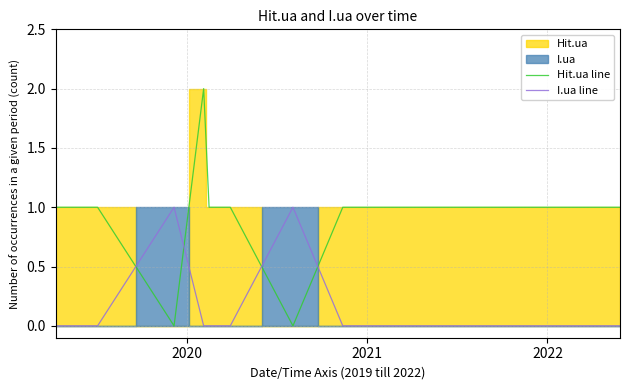

True or false: Hit.ua line and I.ua line intersect in this chart.

True